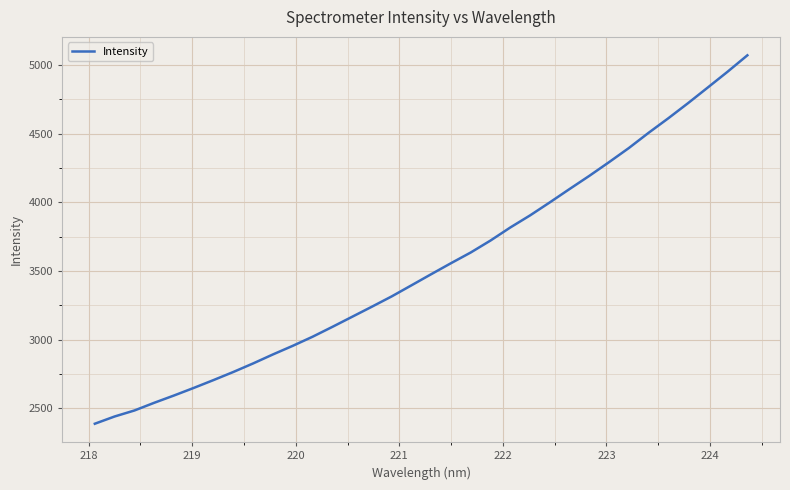

Does the chart have visible grid lines?

Yes